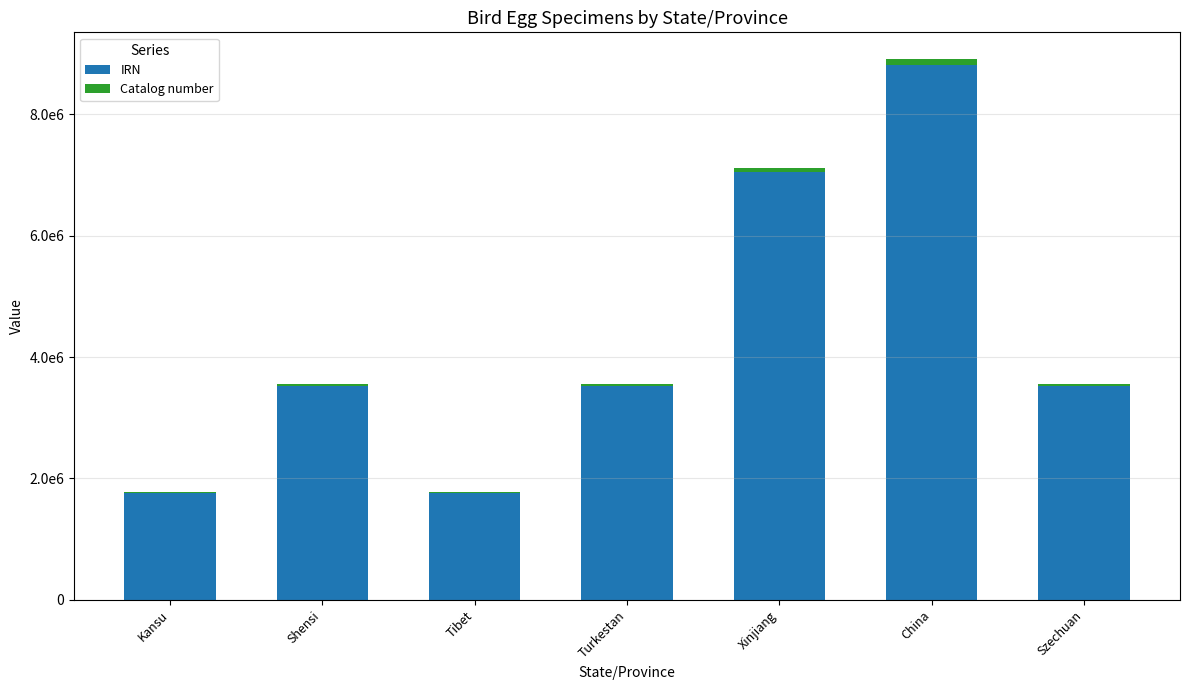

What are all the series names shown in the legend?

IRN, Catalog number